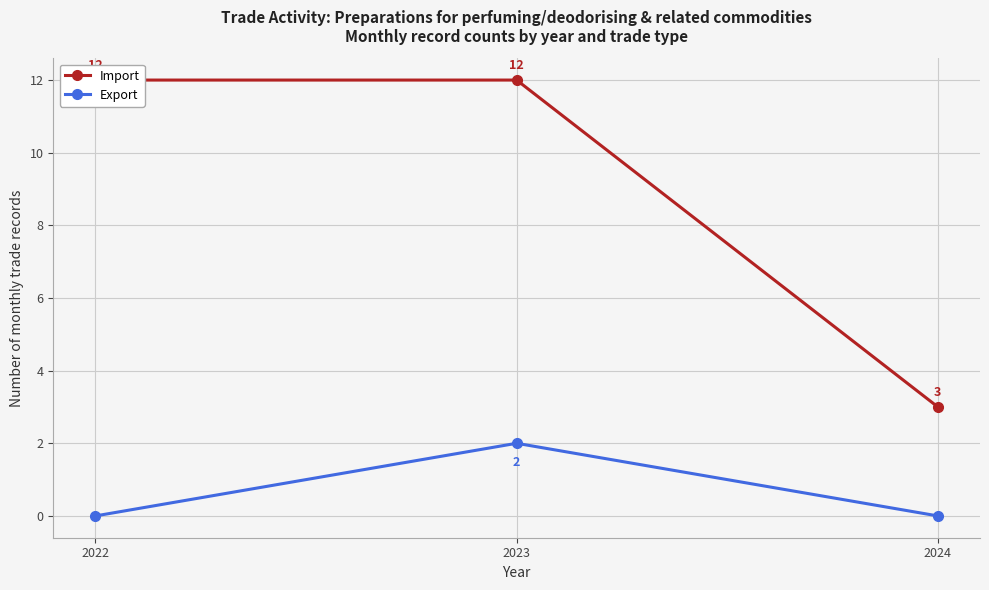

Which label corresponds to the largest value in the chart?

2022